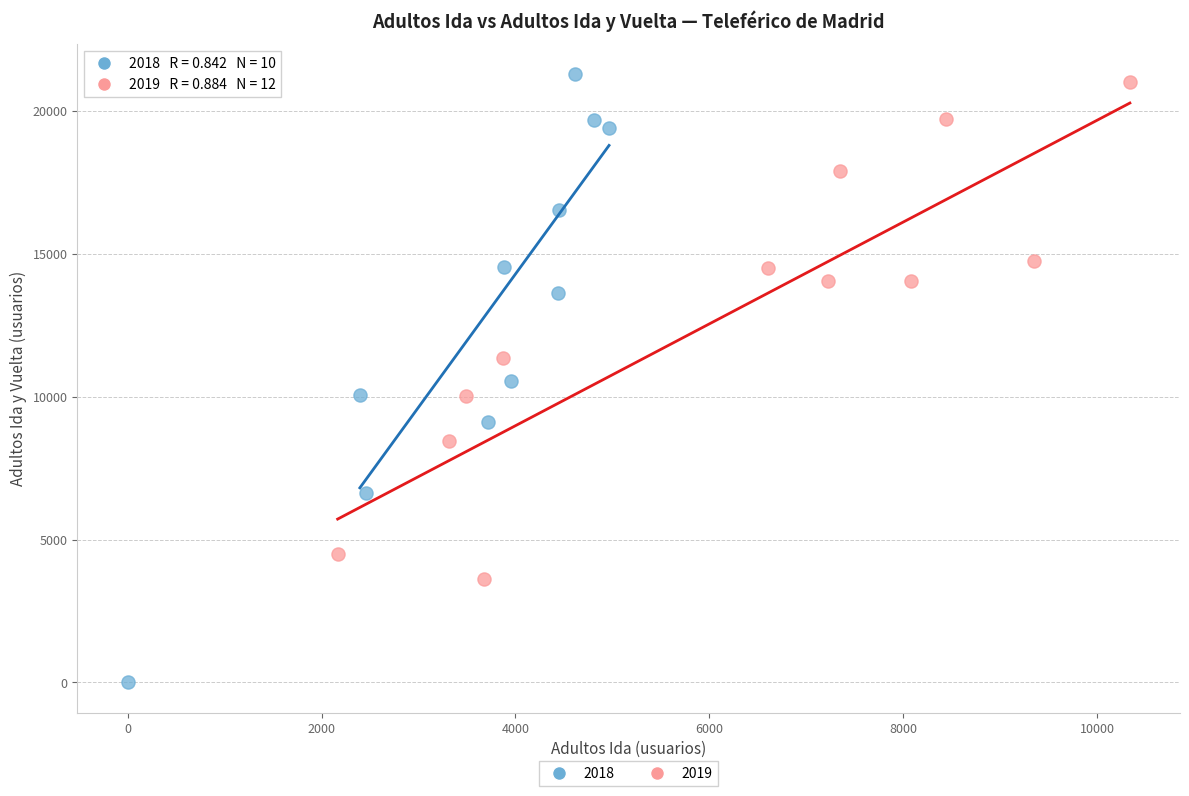

What are all the series names shown in the legend?

2018, 2019